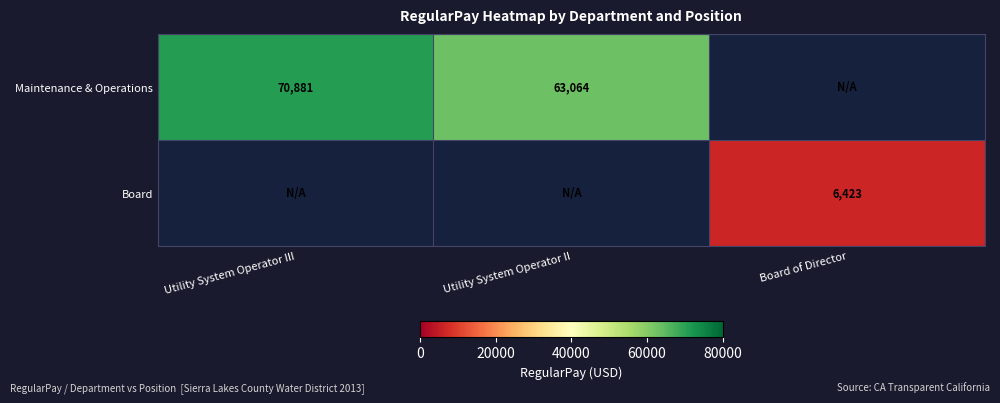

What is the difference between the Maintenance & Operations values at Utility System Operator II and Utility System Operator III?

7817.0